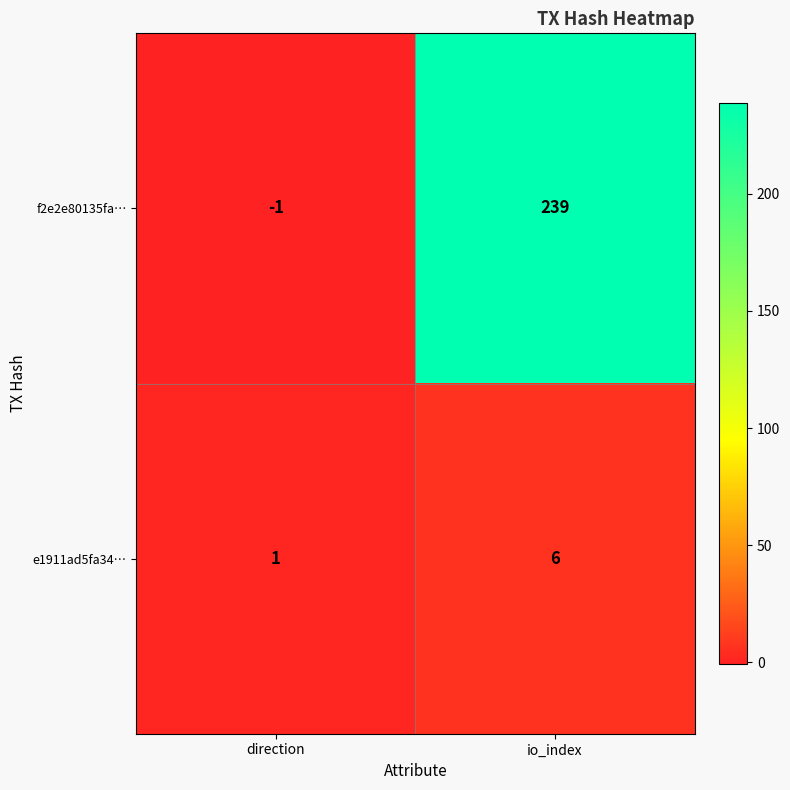

What is the minimum value shown in the chart?

-1